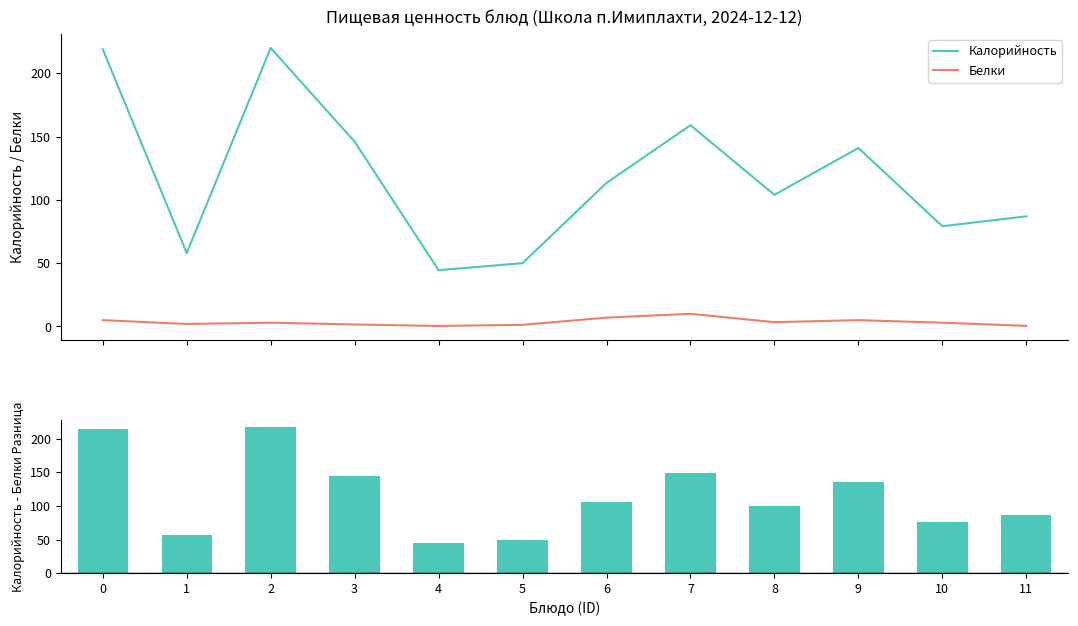

What is the value of the Калорийность bar at the 2nd from the left?

58.0